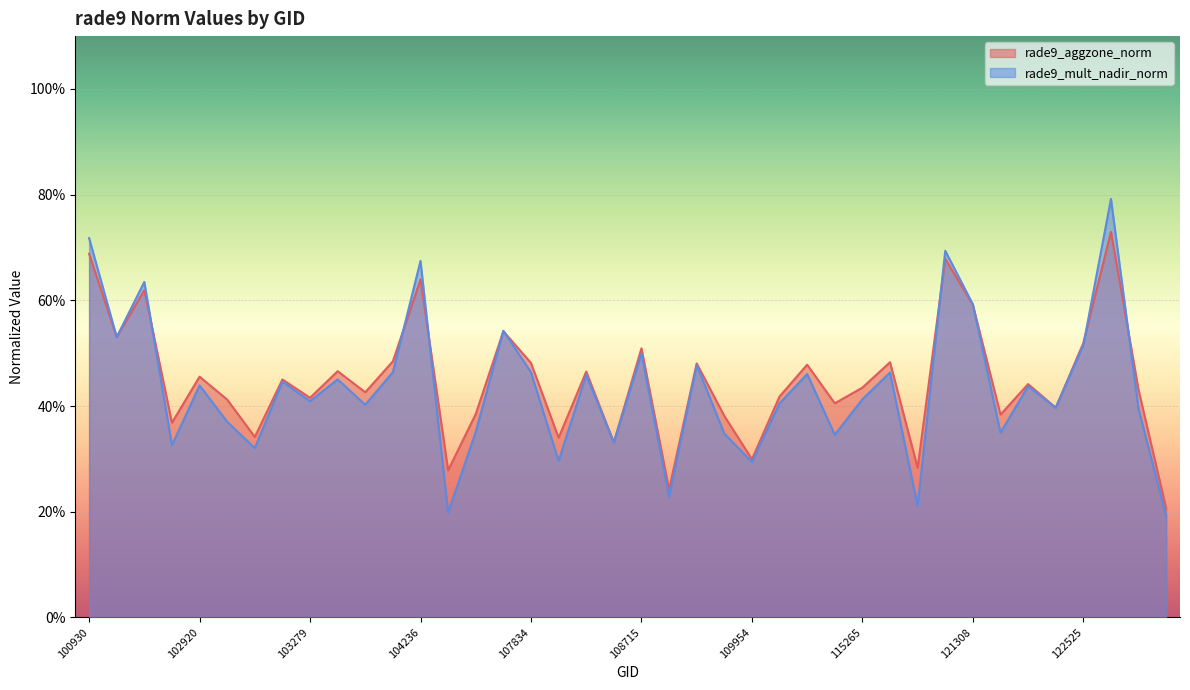

List the labels in order of rade9_mult_nadir_norm value, largest first.

122710, 100930, 115893, 104236, 102792, 121308, 107659, 102671, 122525, 108715, 109072, 104229, 107834, 115378, 110299, 108015, 103397, 103160, 102920, 122178, 115265, 103279, 110127, 103761, 122346, 122884, 103032, 104355, 122002, 109244, 110472, 108193, 102912, 103040, 107843, 109954, 108899, 115500, 104346, 122895